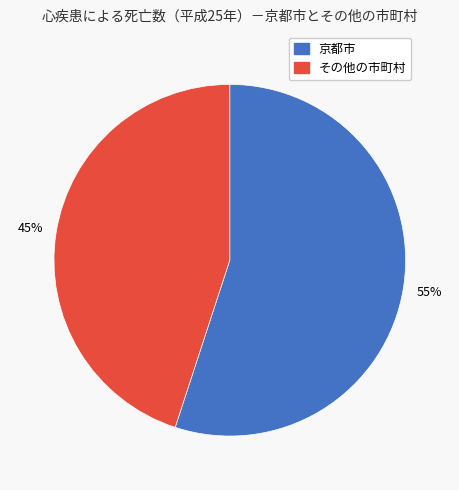

How many segments does this pie chart have?

2